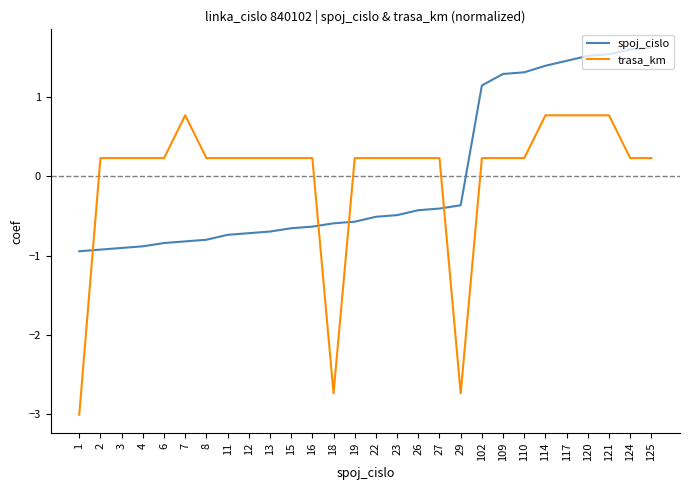

Which series has the widest spread of values?

trasa_km